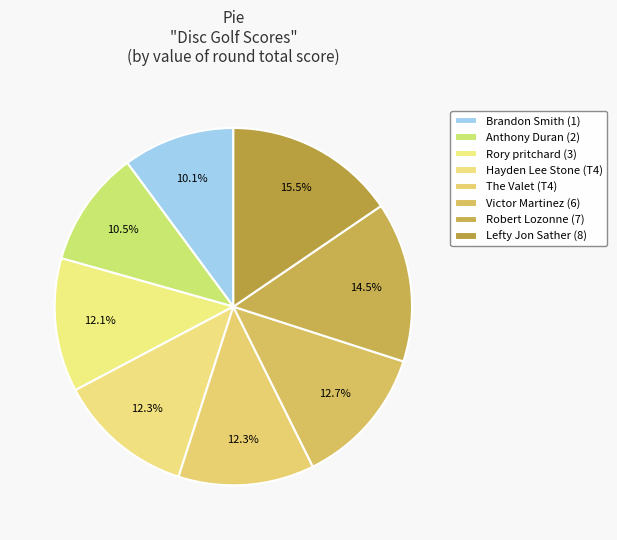

Between Victor Martinez (6) and The Valet (T4), which is larger?

Victor Martinez (6)